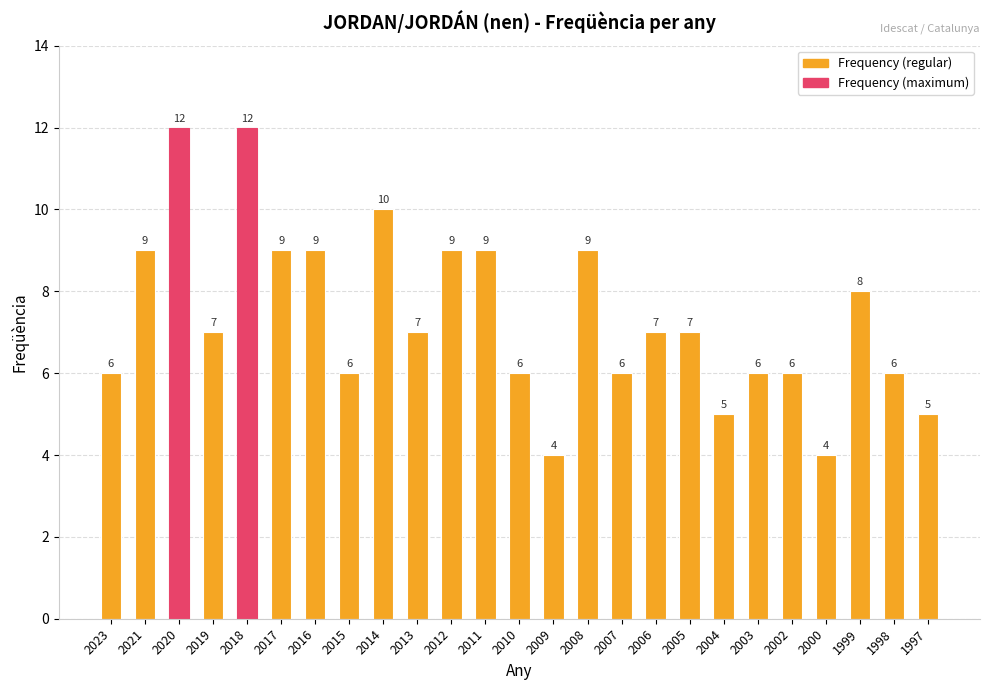

Does the chart contain stacked bars?

No